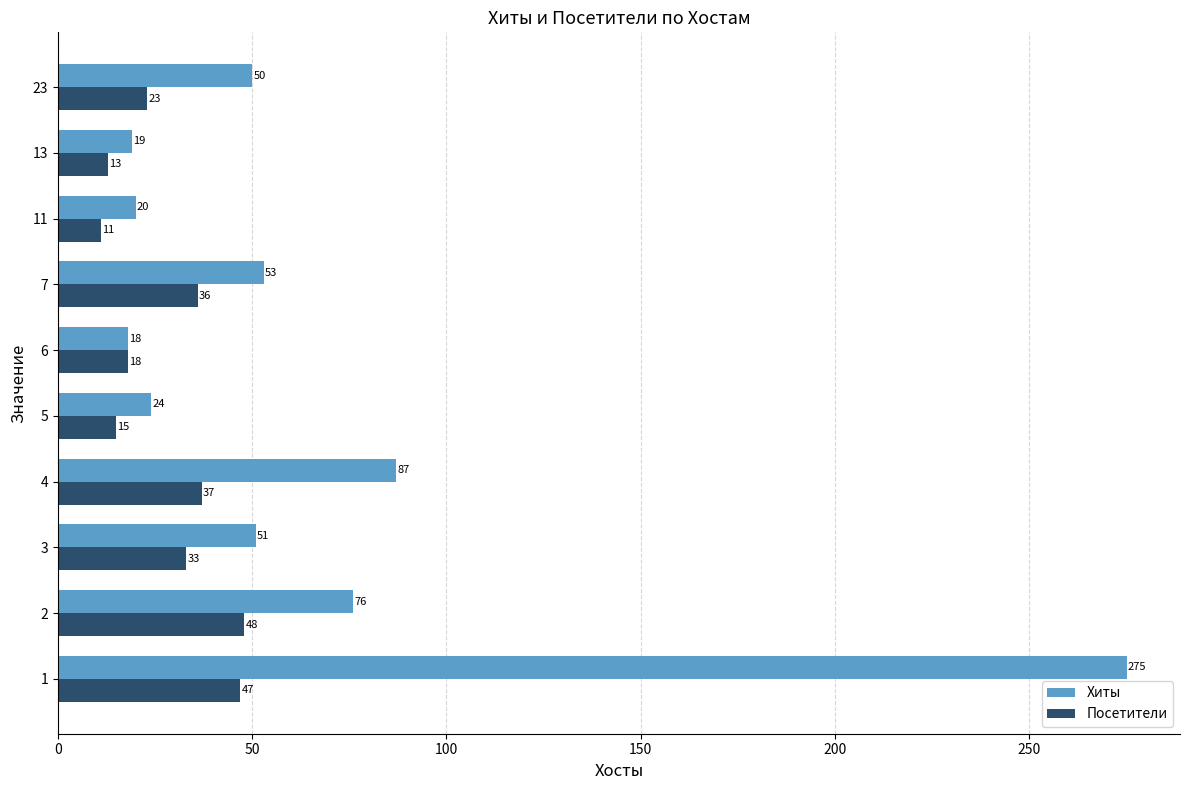

Rank the series by their average value, from highest to lowest.

Хиты, Посетители